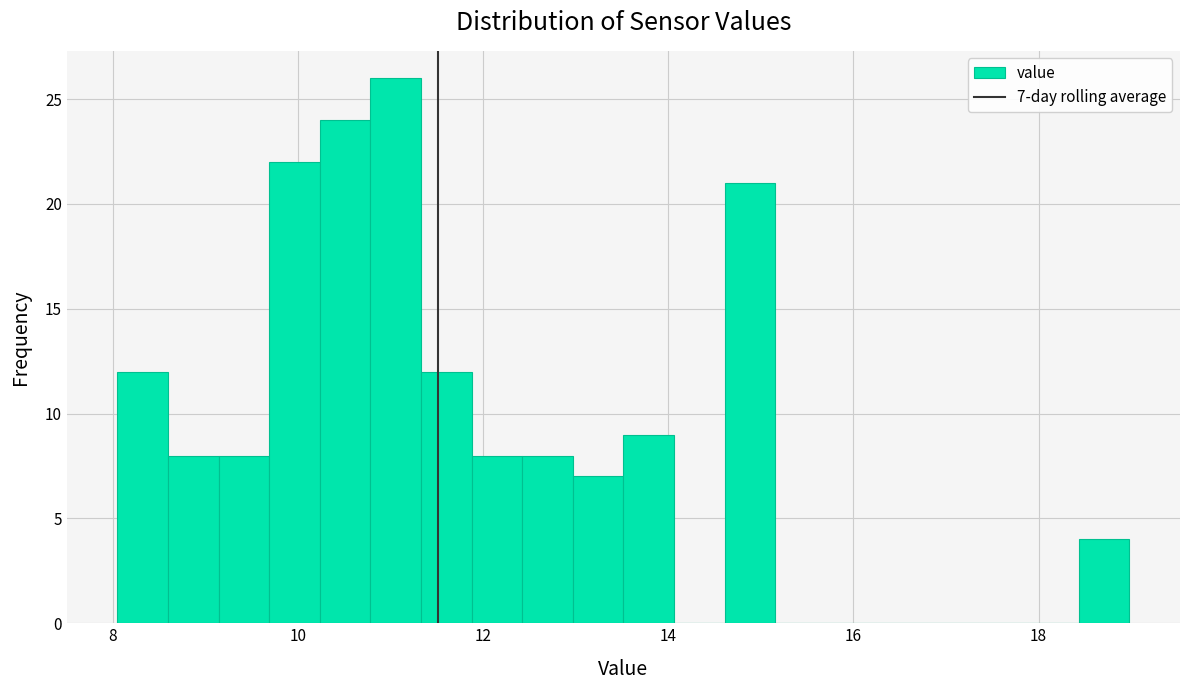

Read against the x-axis, roughly where is the centre of the tallest bar?

11.0